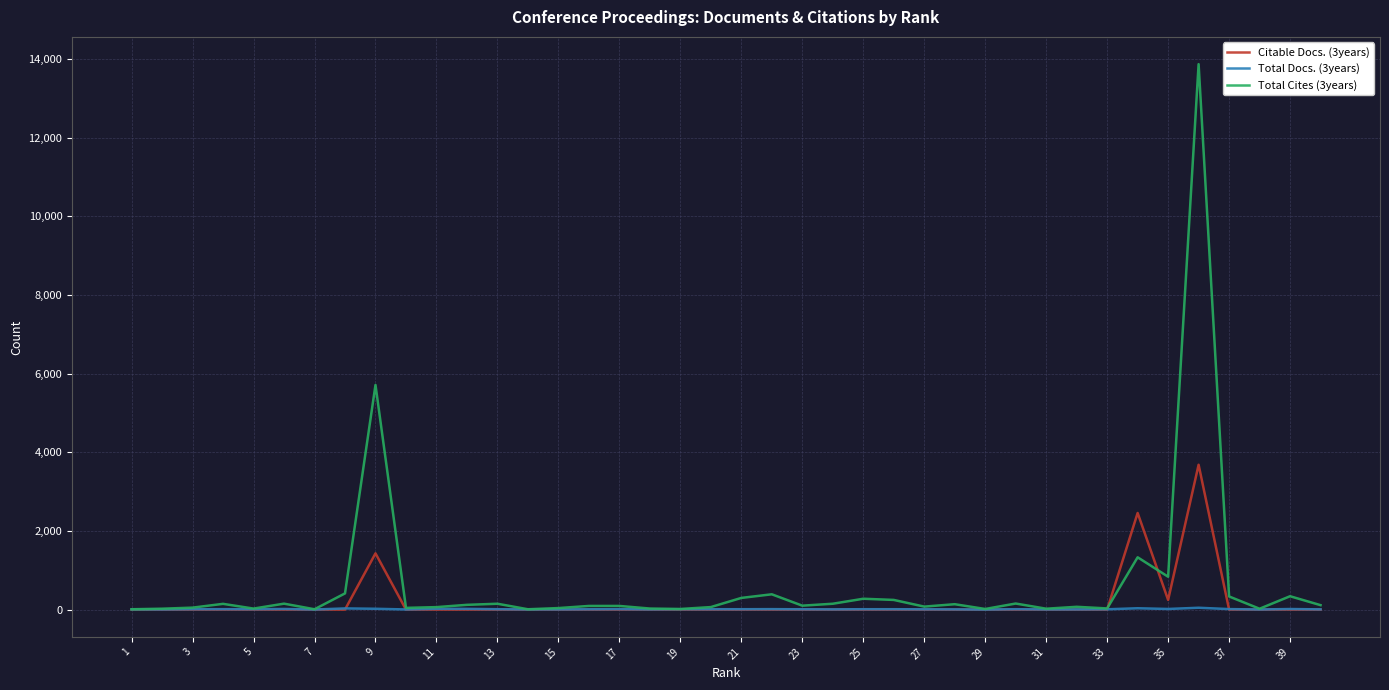

Which series has the largest range (max minus min)?

Total Cites (3years)